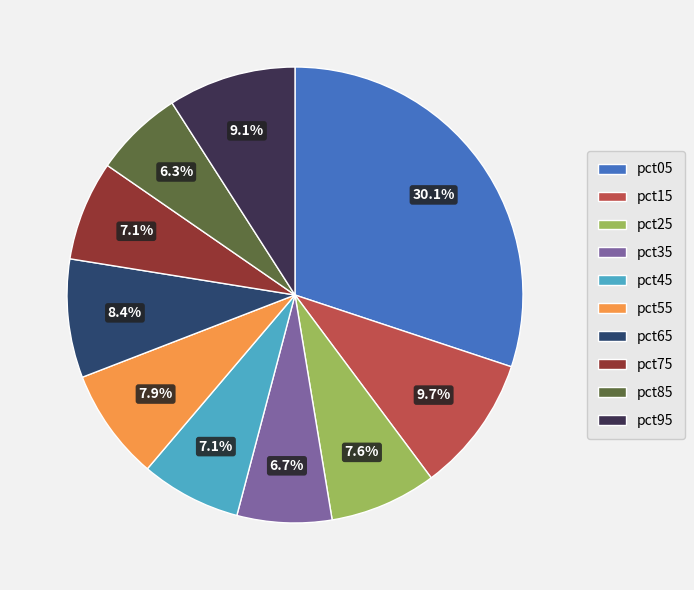

The pct45 slice represents 7% of the pie. True or false?

True